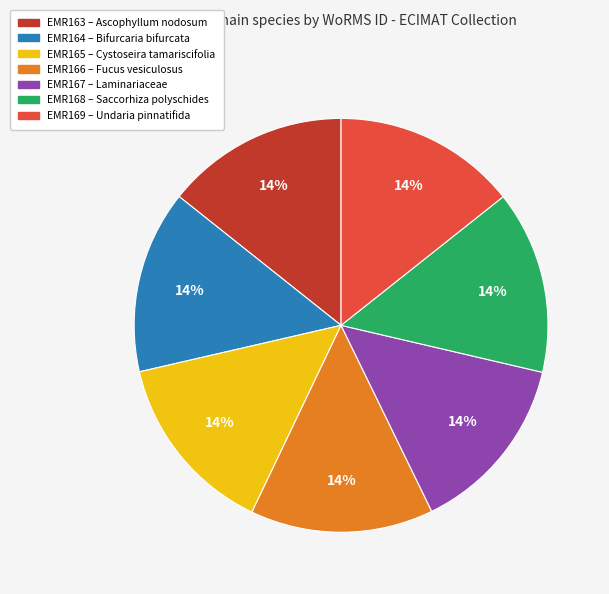

How many segments does this pie chart have?

7